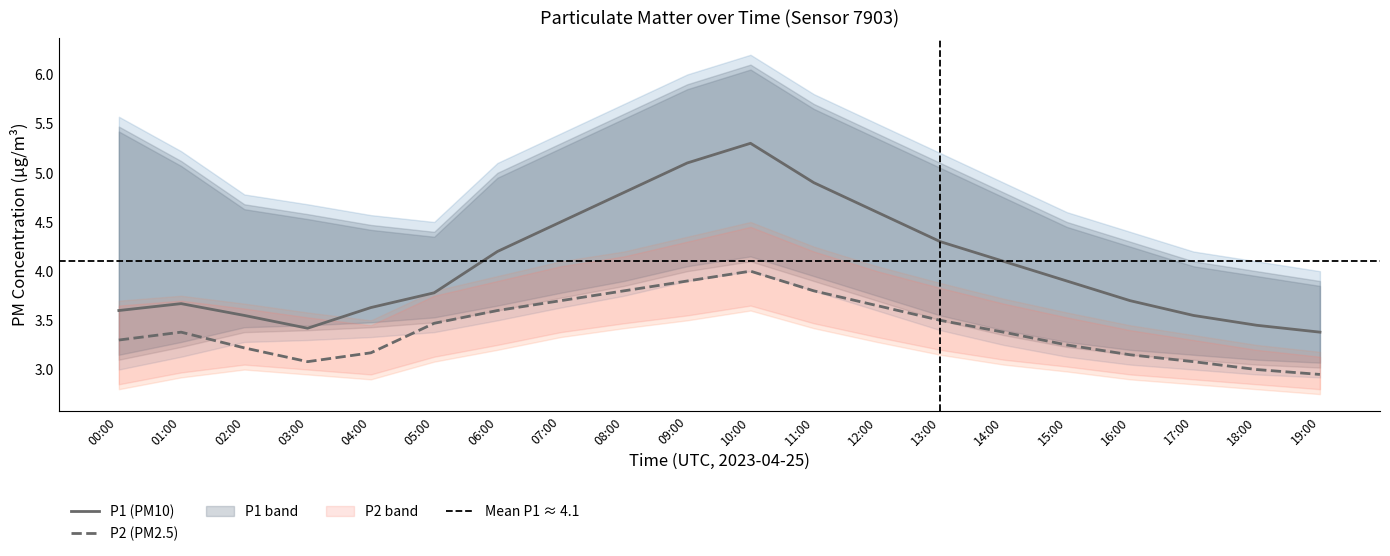

Is the value of P2_lower at 02:00 greater than the value of P2_upper at 13:00?

No